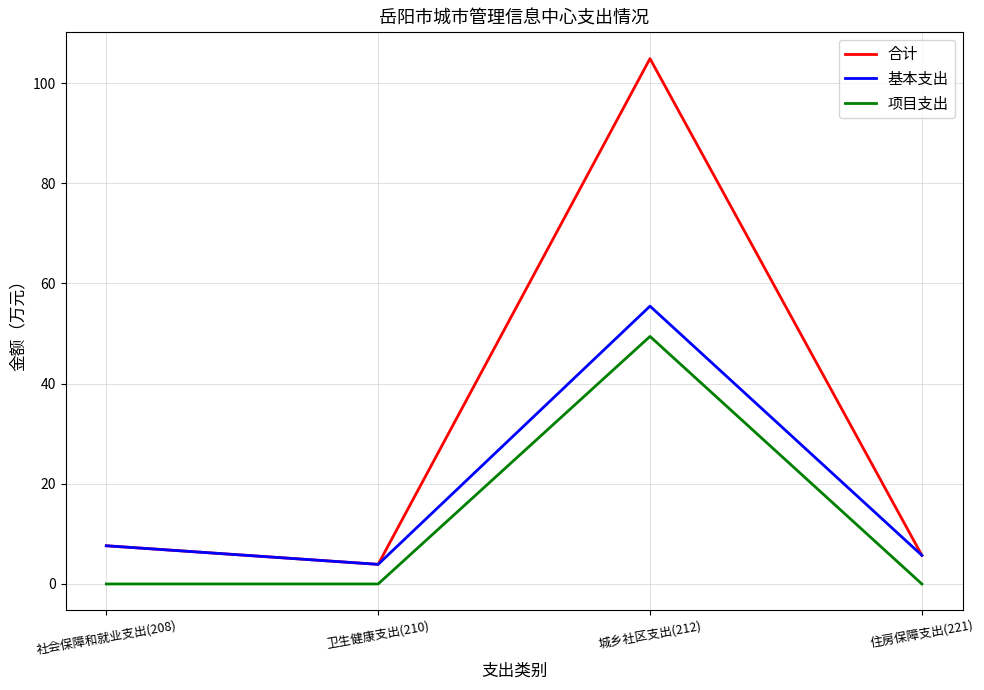

What are all the series names shown in the legend?

合计, 基本支出, 项目支出